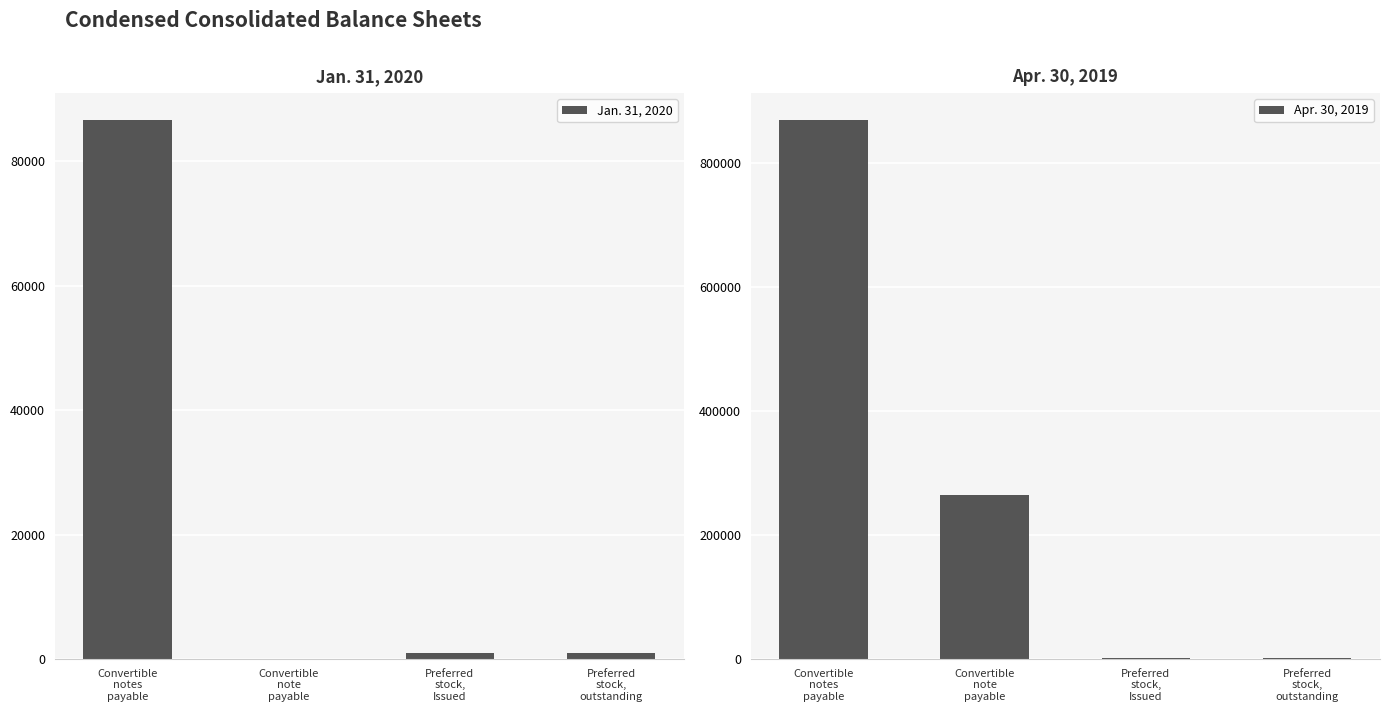

What are all the series names shown in the legend?

Jan. 31, 2020, Apr. 30, 2019